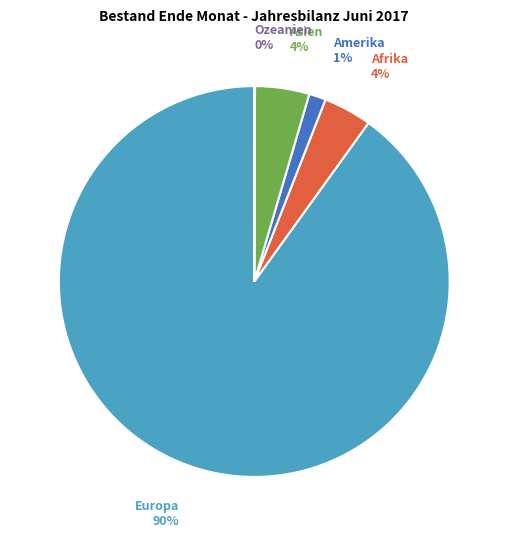

What percentage is the Asien slice, to the nearest percent?

4%